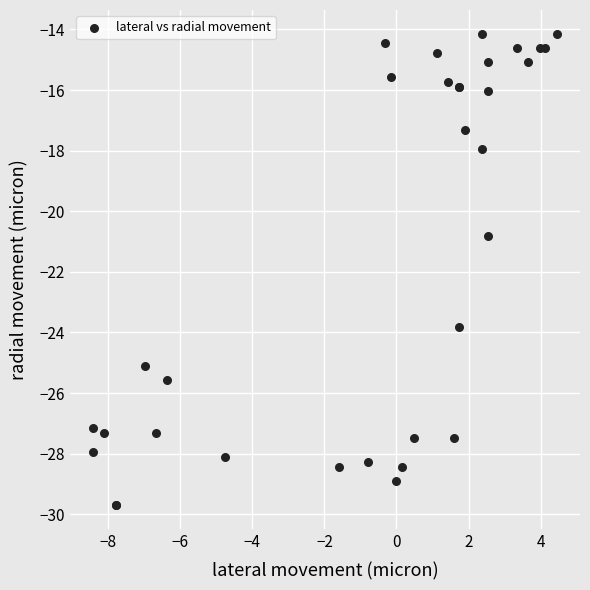

What Y value in the scatter plot is closest to -21?

-20.8